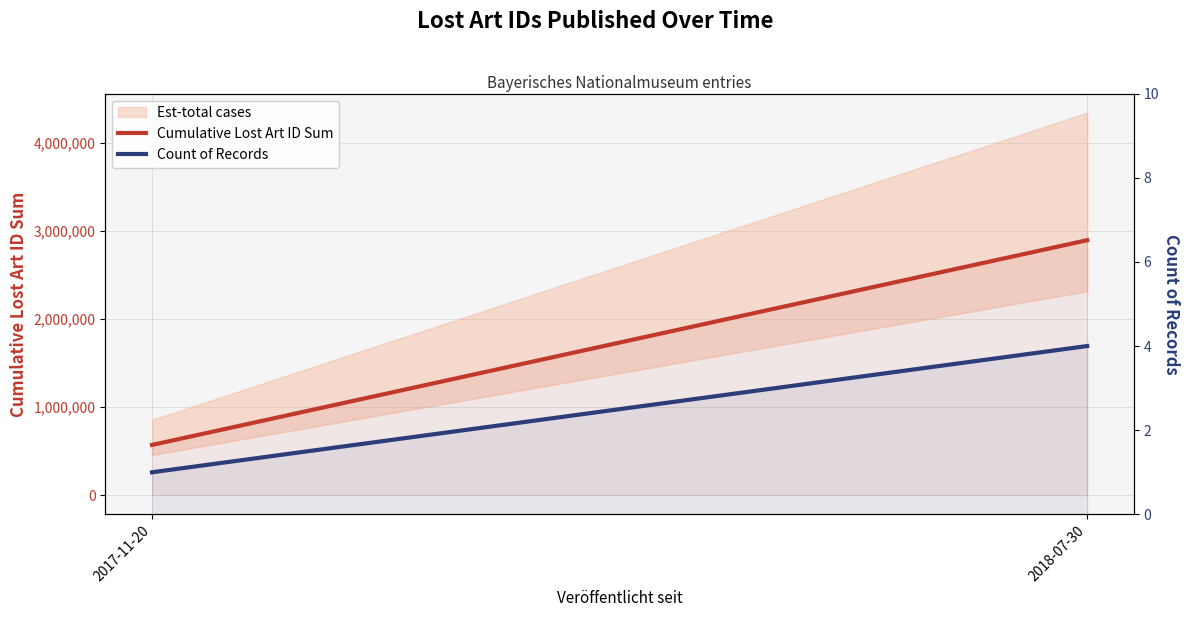

What is the lowest value of the Count of Records series?

1